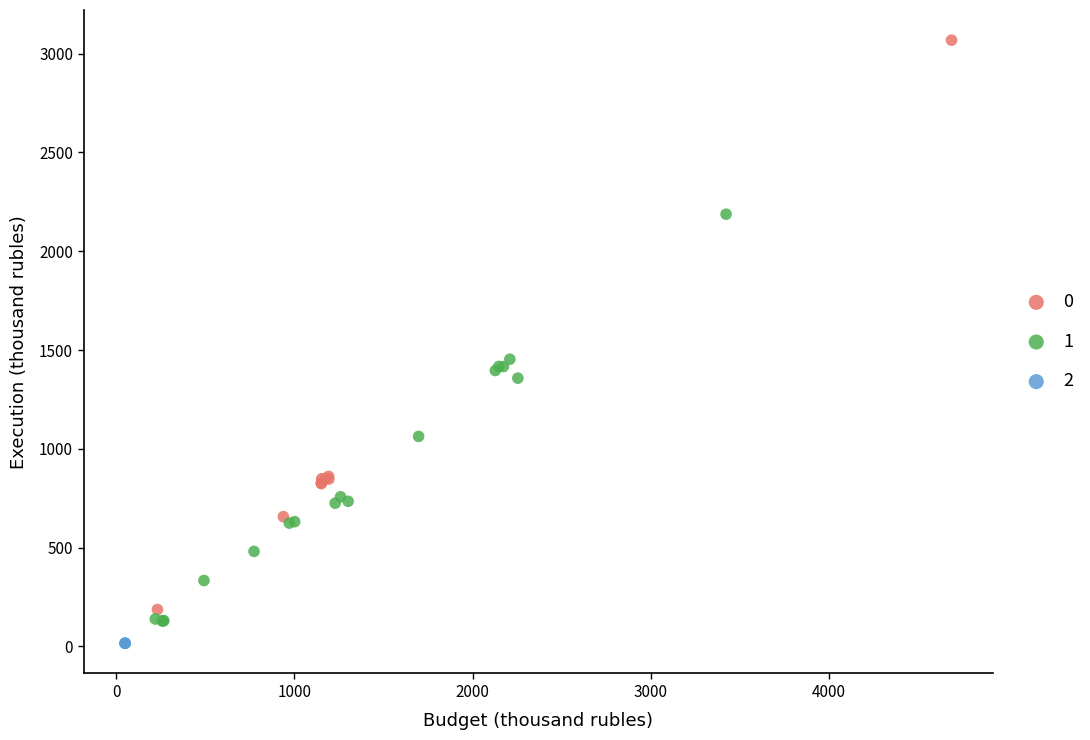

Which series contains the lowest Y value?

2